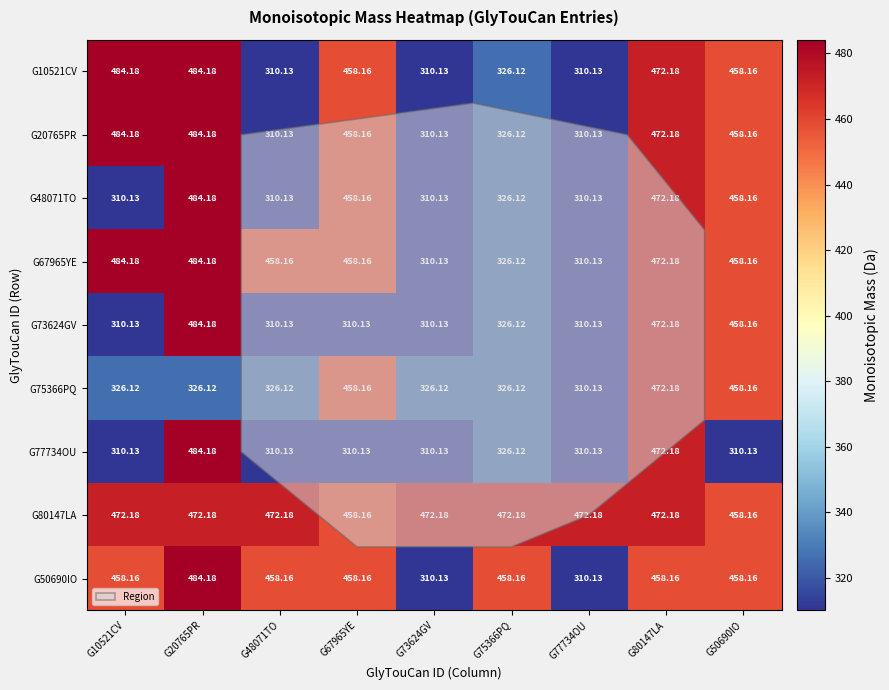

What is the difference between the highest and lowest values at G80147LA?

14.0